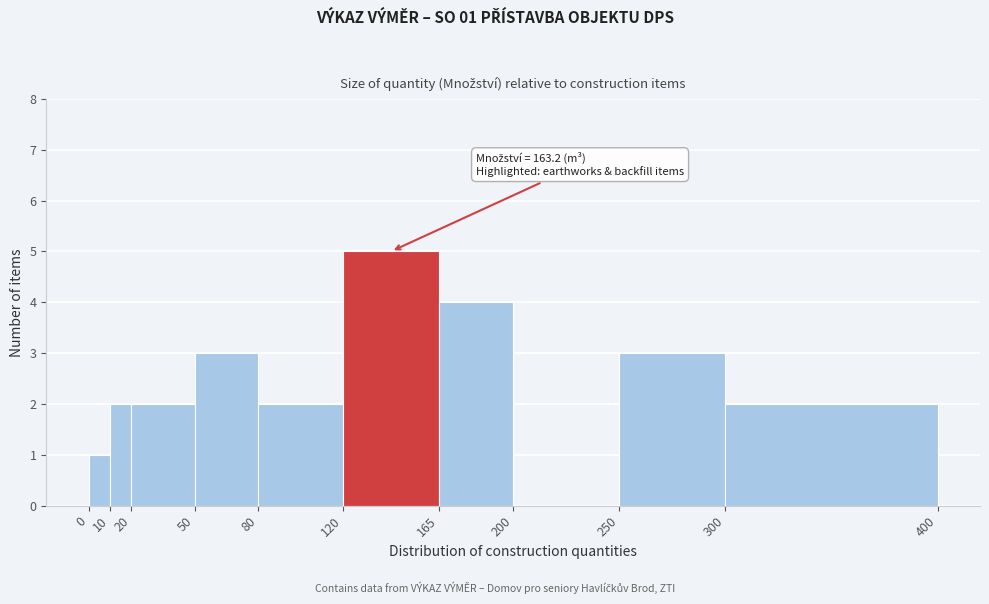

Which range on the x-axis has the tallest bar?

120 to 165